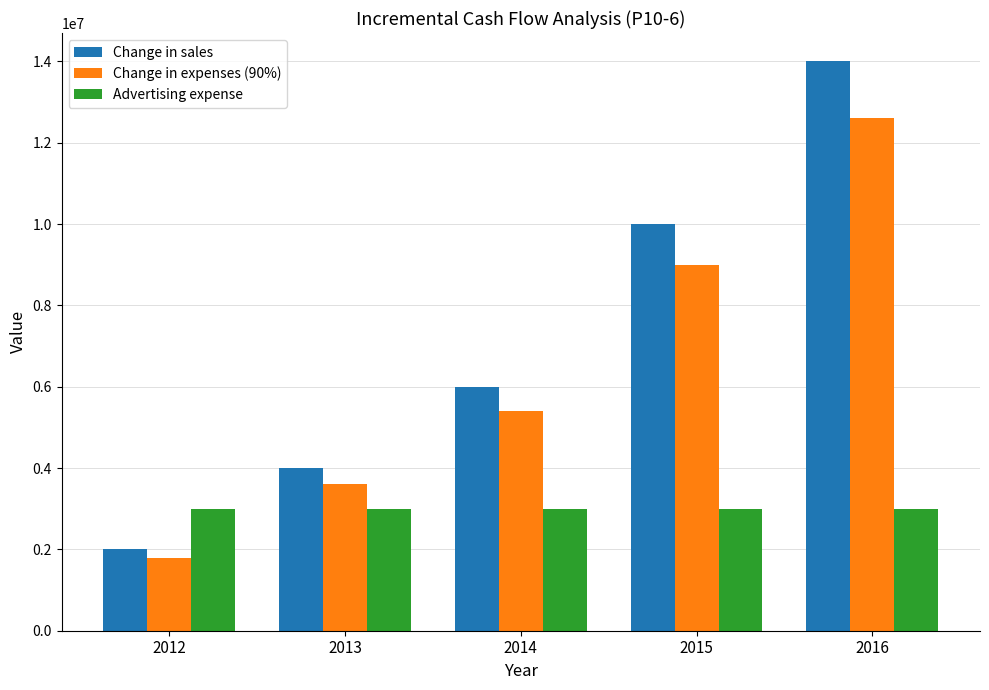

What is the total value across all series at 2013?

10600001